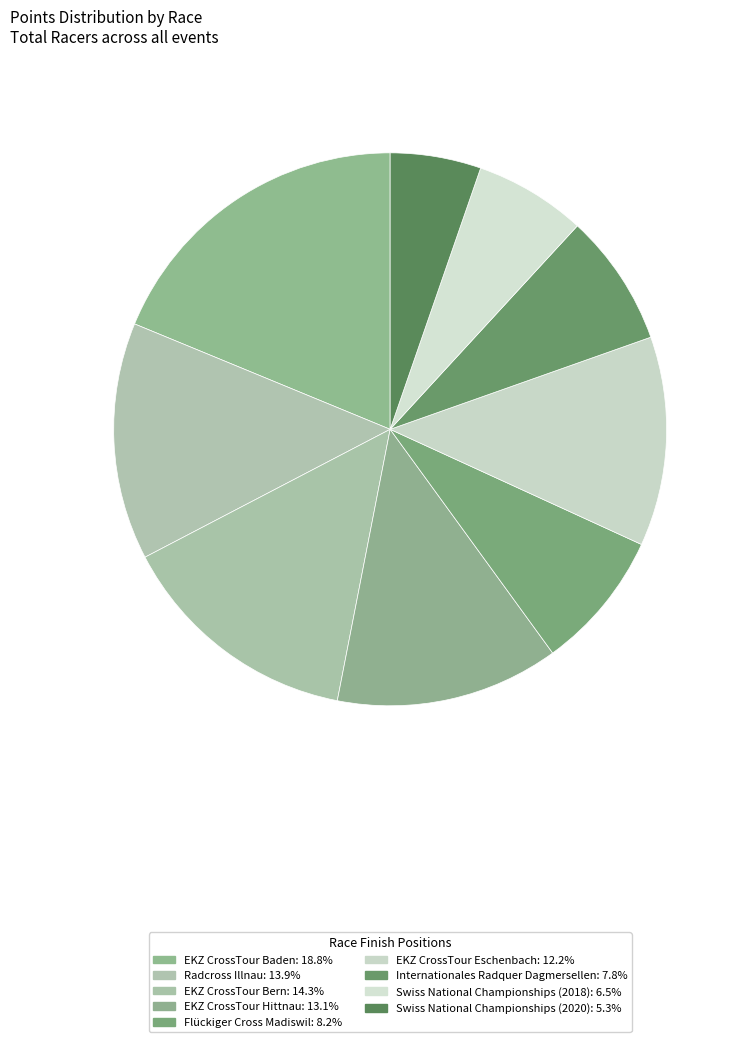

Does Swiss National Championships (2020) represent more than half of the total?

No